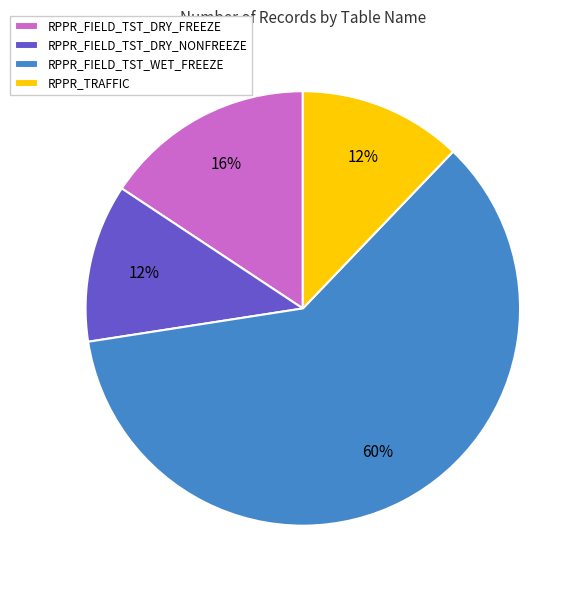

Which has a higher value, RPPR_FIELD_TST_DRY_NONFREEZE or RPPR_FIELD_TST_DRY_FREEZE?

RPPR_FIELD_TST_DRY_FREEZE